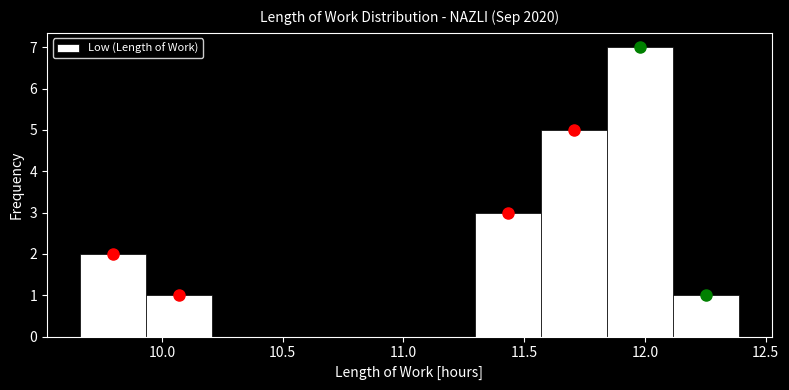

What is the height of the bar covering 11.85 to 12.10 on the x-axis? Neither the bar edges nor the heights are printed on the chart, so give them approximately, as read against the axes.

7